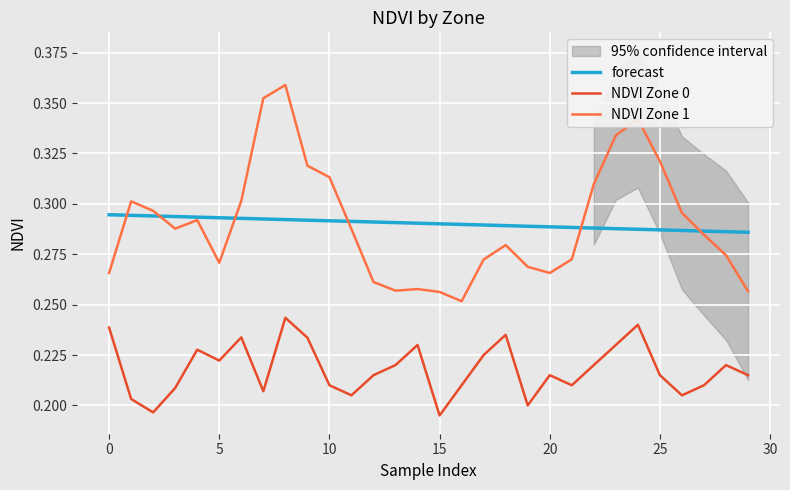

Reading left to right, transcribe all the data shown in this chart.

forecast: 0.3	0.3	0.3	0.3	0.3	0.3	0.3	0.3	0.3	0.3	0.3	0.3	0.3	0.3	0.3	0.3	0.3	0.3	0.3	0.3	0.3	0.3	0.3	0.3	0.3	0.3	0.3	0.3	0.3	0.3
NDVI Zone 0: 0.2	0.2	0.2	0.2	0.2	0.2	0.2	0.2	0.2	0.2	0.2	0.2	0.2	0.2	0.2	0.2	0.2	0.2	0.2	0.2	0.2	0.2	0.2	0.2	0.2	0.2	0.2	0.2	0.2	0.2
NDVI Zone 1: 0.3	0.3	0.3	0.3	0.3	0.3	0.3	0.4	0.4	0.3	0.3	0.3	0.3	0.3	0.3	0.3	0.3	0.3	0.3	0.3	0.3	0.3	0.3	0.3	0.3	0.3	0.3	0.3	0.3	0.3